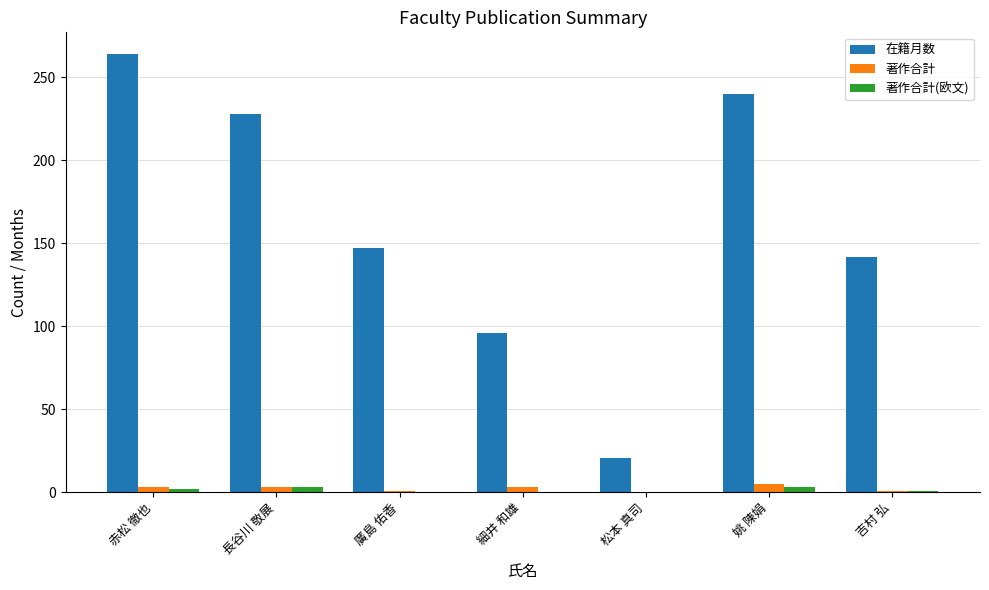

What is the sum of all 在籍月数 values?

1138